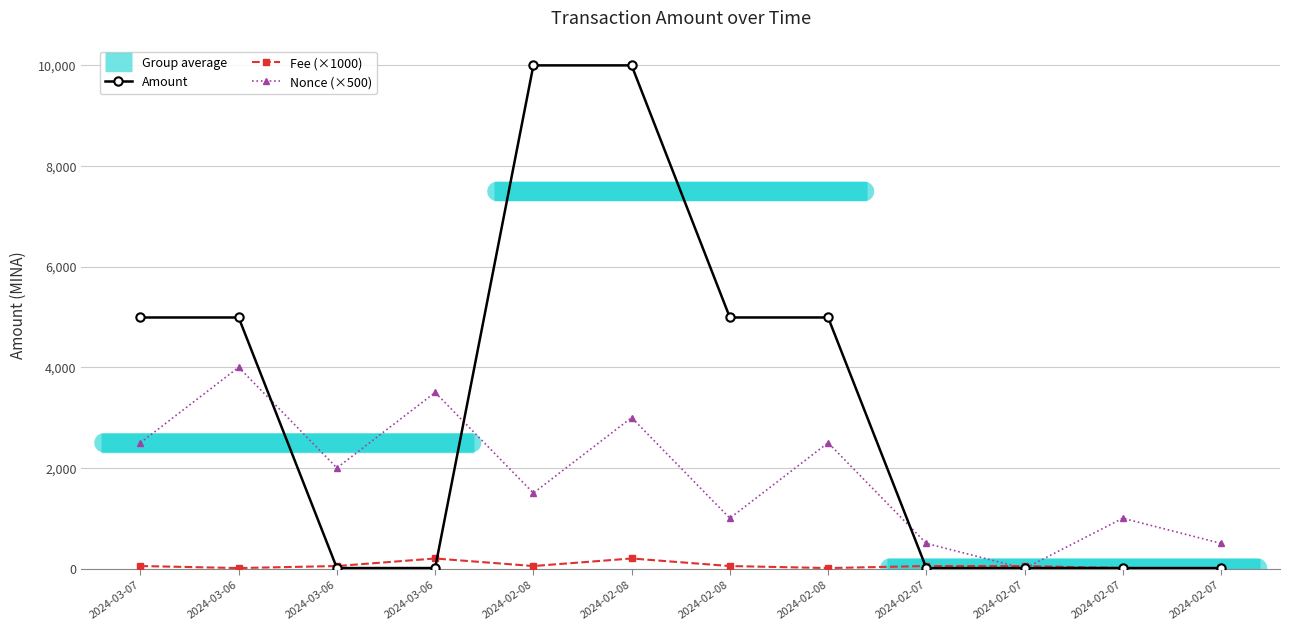

How many lines are shown in the chart?

3